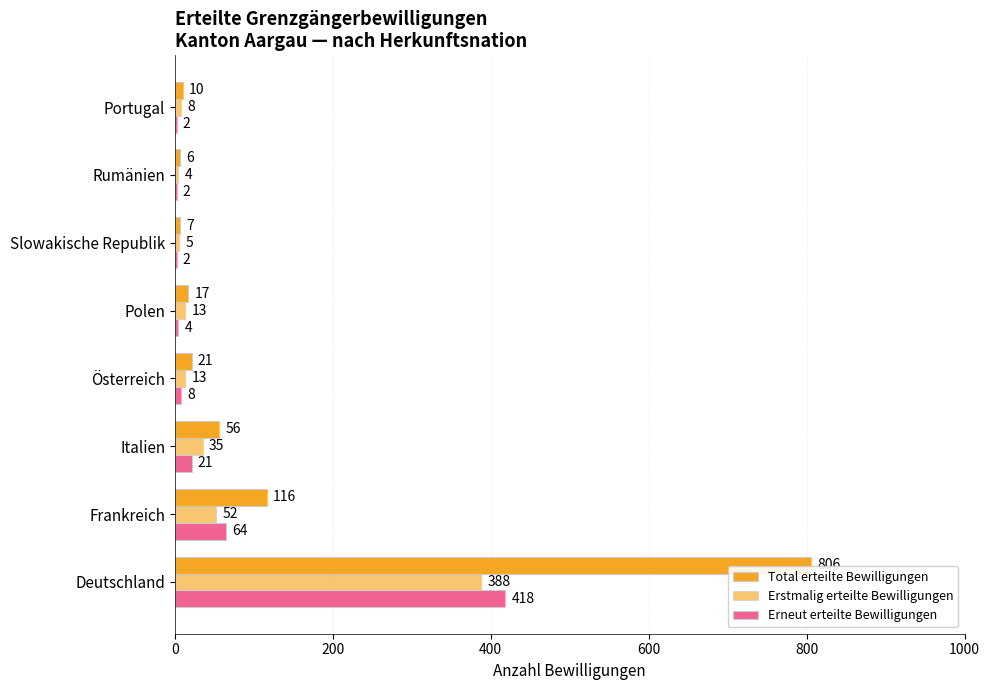

How many distinct data groups are displayed?

3